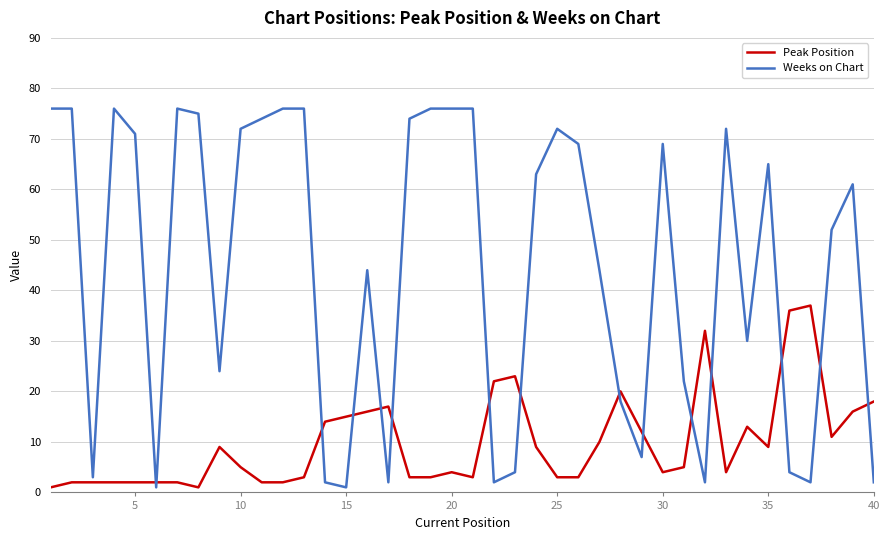

At how many categories does at least one series exceed 19?

33